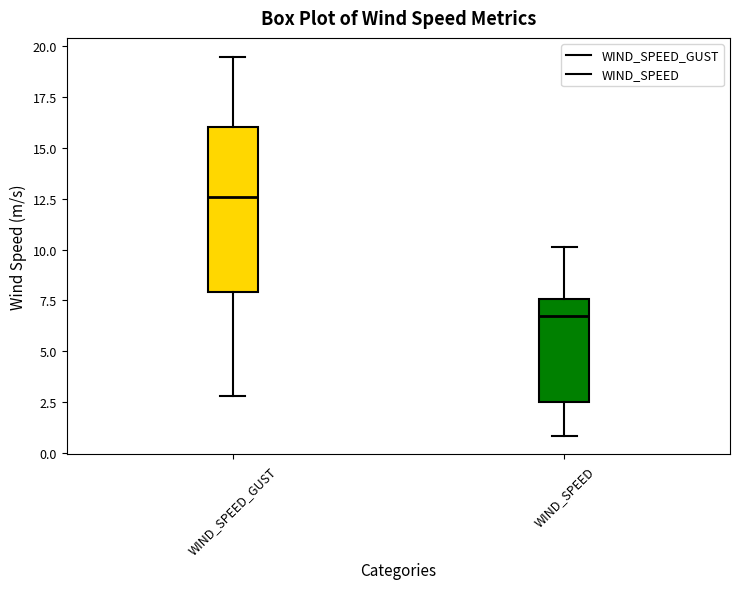

Which box is the tallest, from its lower edge to its upper edge?

WIND_SPEED_GUST